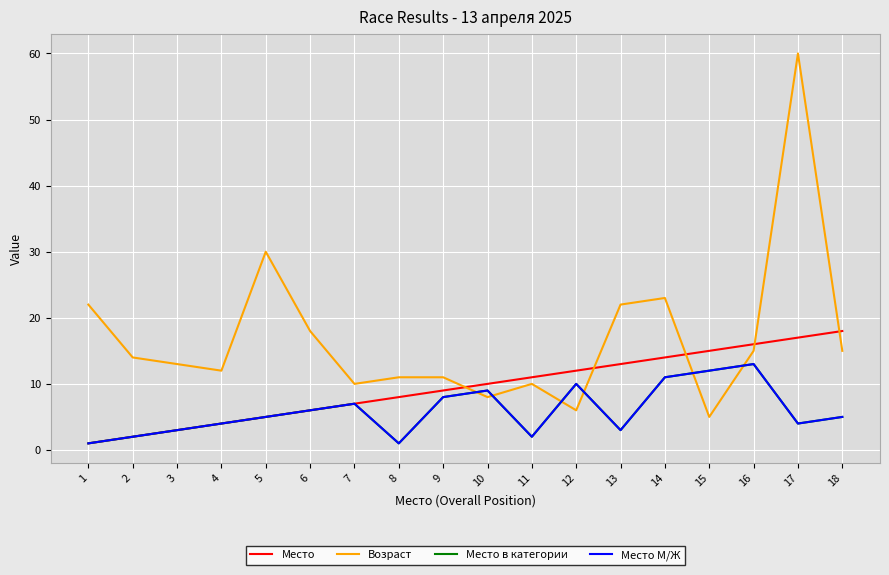

Does the chart have visible grid lines?

Yes